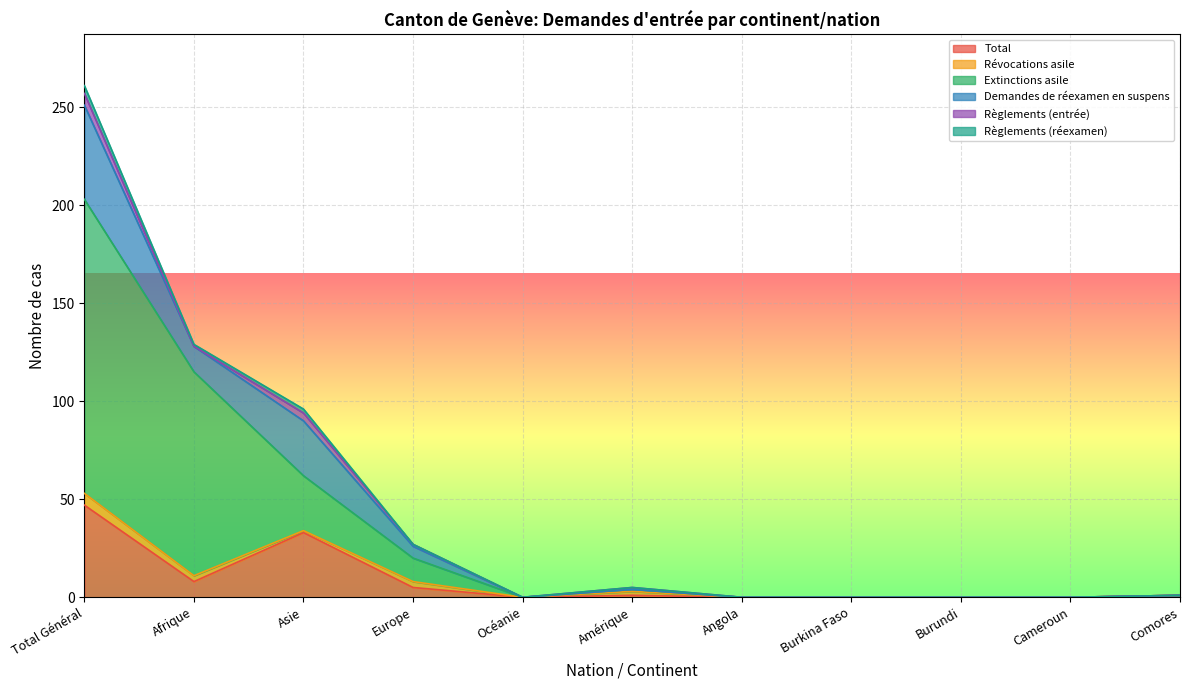

Which series has the largest range (max minus min)?

Extinctions asile